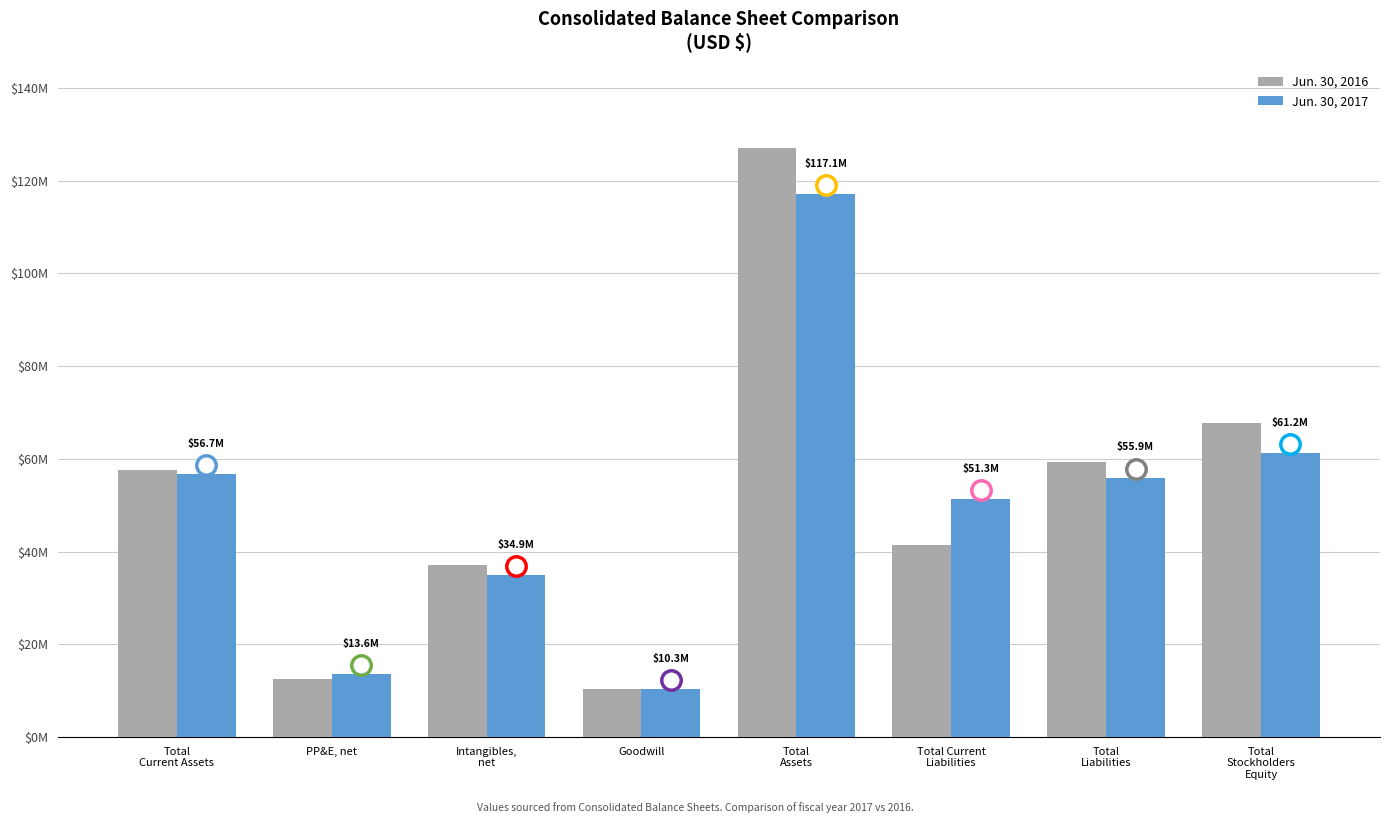

What is the label of the 3rd bar from the right?

Total Current
Liabilities